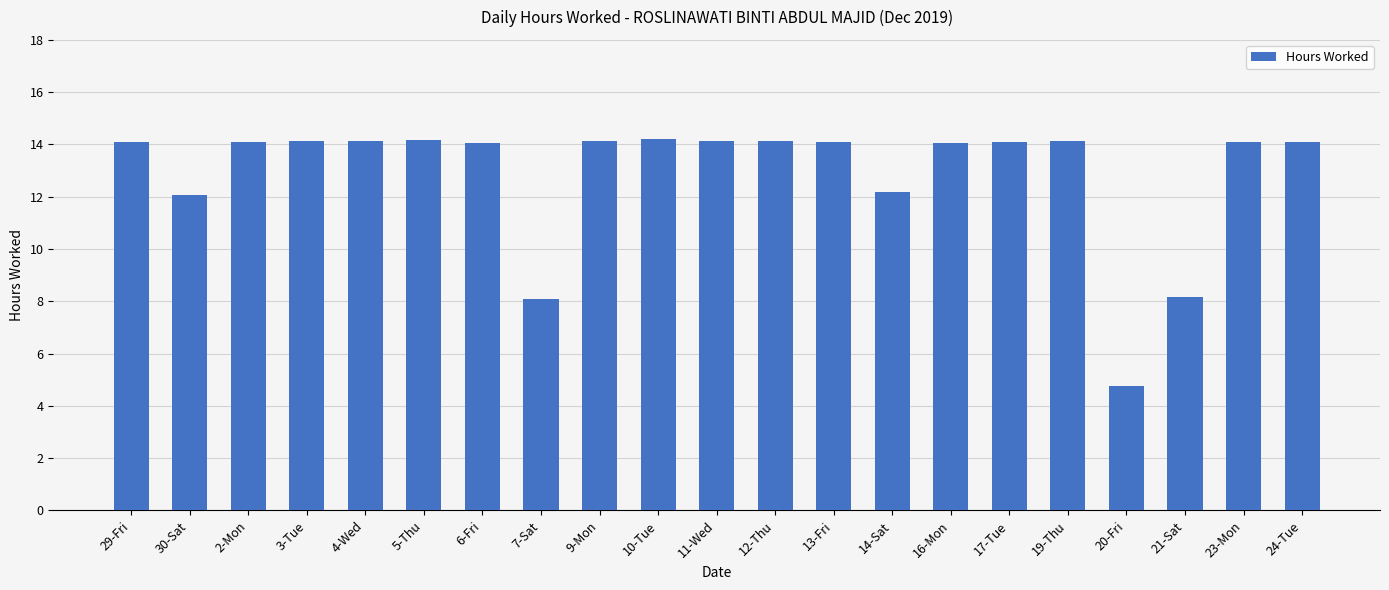

What is the difference between the maximum and minimum values?

9.5